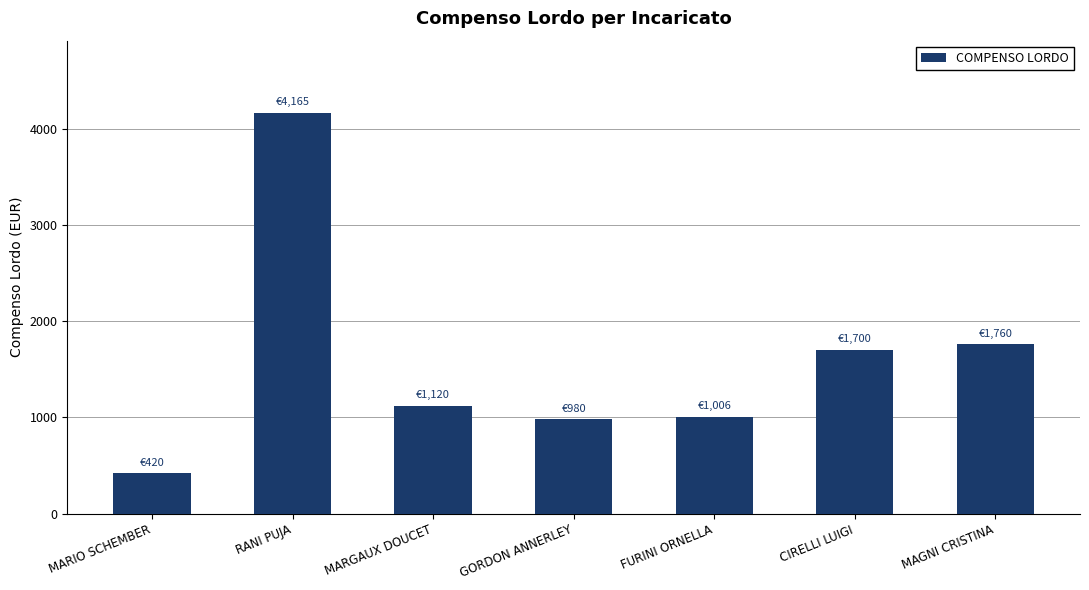

True or false: the data shows 1760 at MAGNI CRISTINA.

True